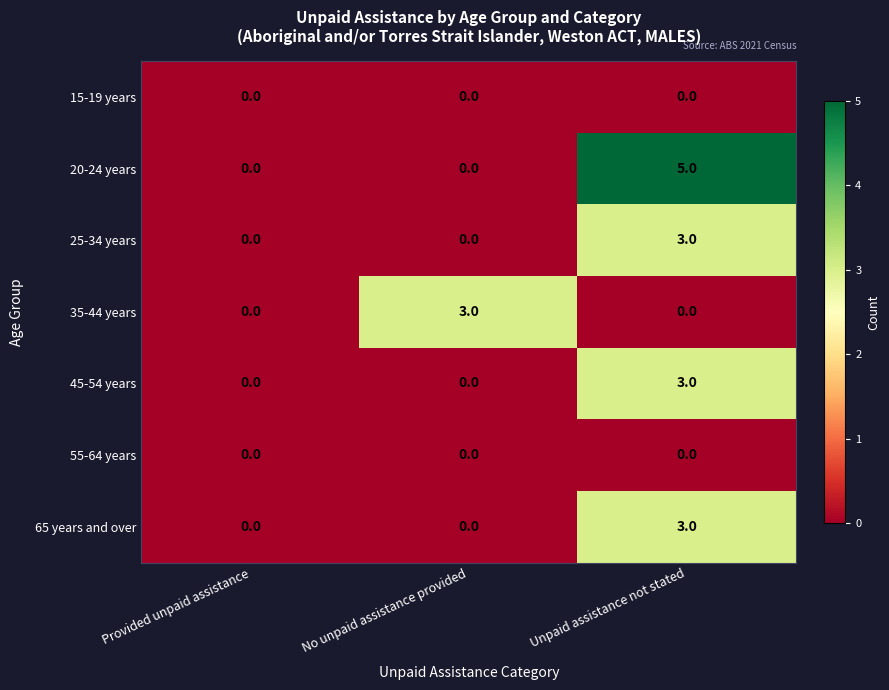

True or false: 20-24 years has a value of 0 at No unpaid assistance provided.

True